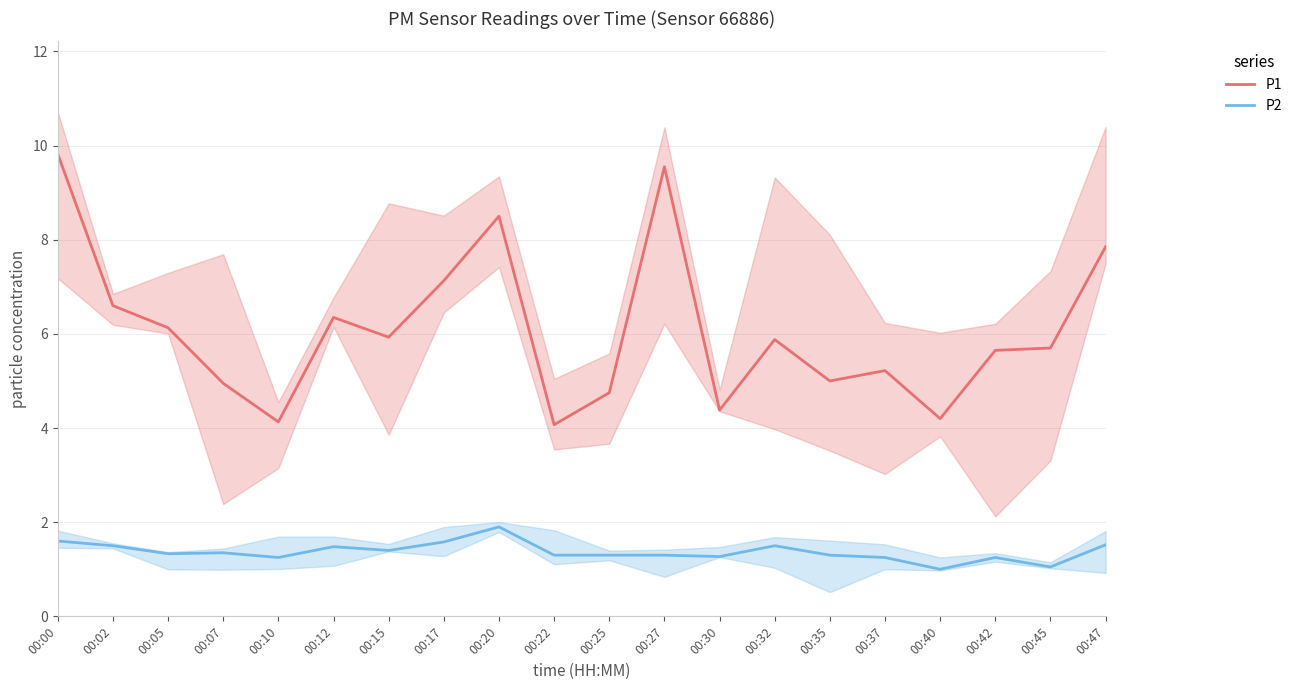

True or false: P1 has more than 2 points higher than both neighbors.

True